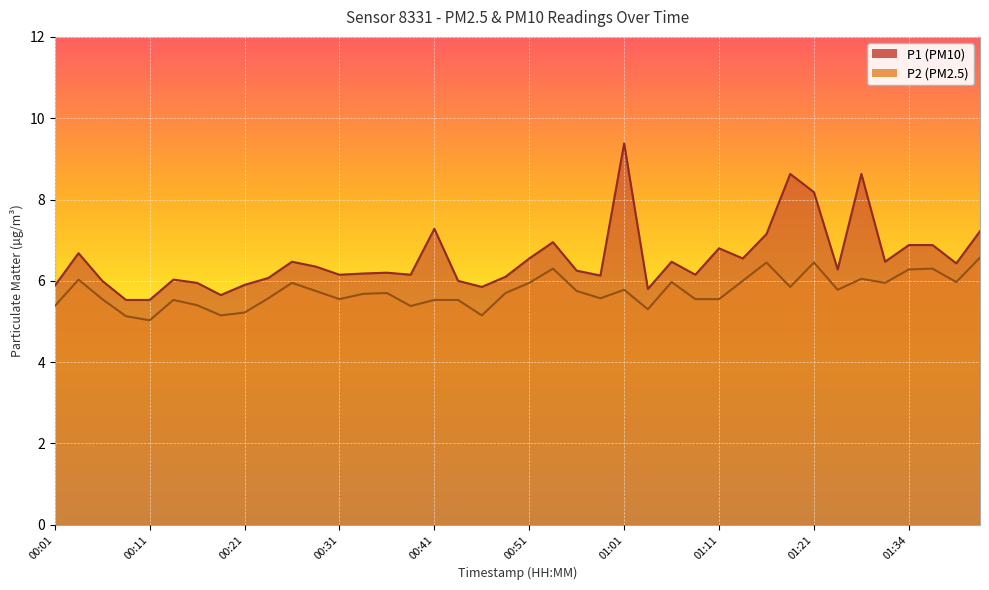

How many lines are shown in the chart?

2